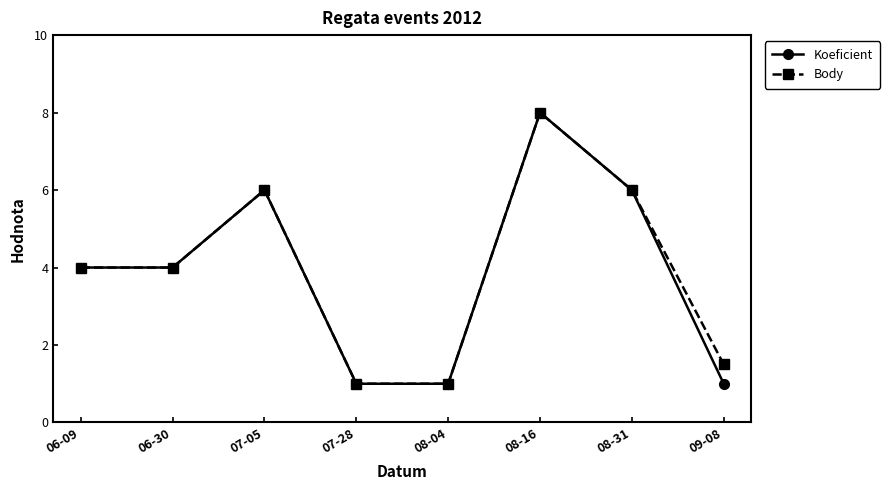

What is the label of the 6th point from the left?

08-16